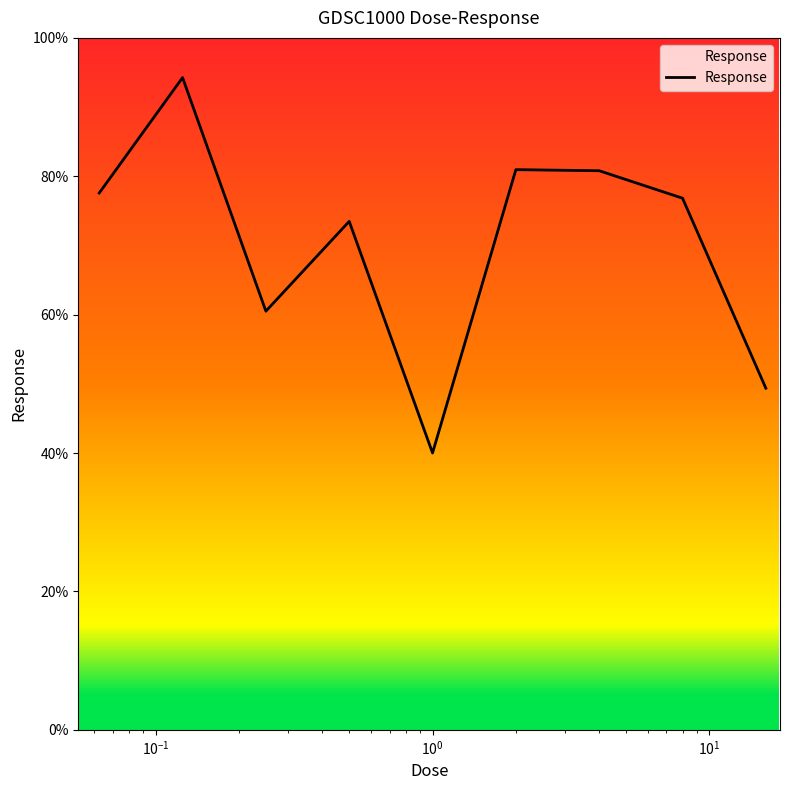

What is the difference between the second highest and minimum values?

40.9